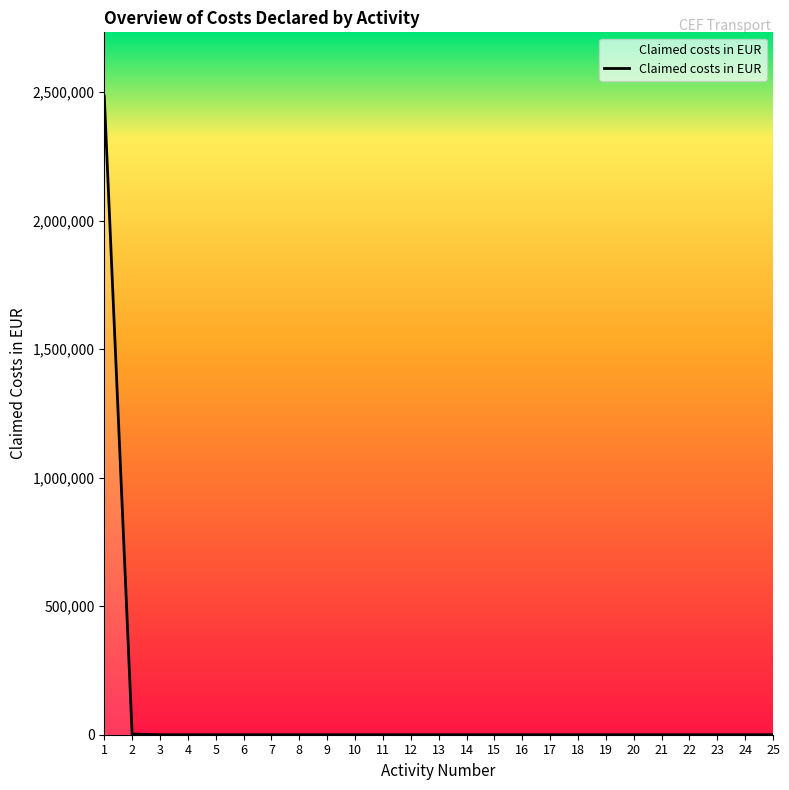

What is the greatest value displayed?

2484600